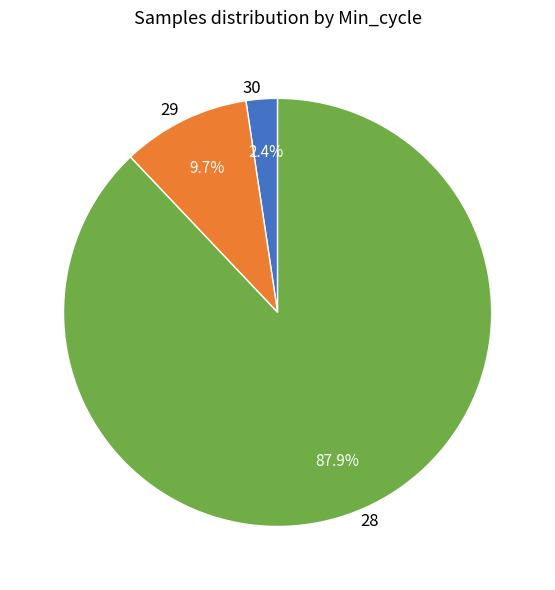

Which has a higher value, 29 or 28?

28